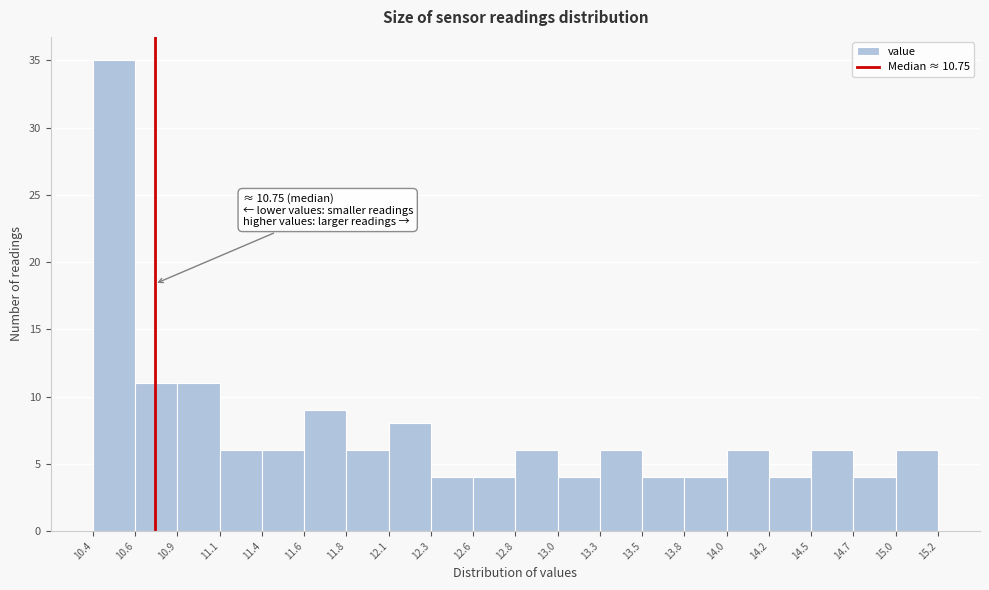

Which range on the x-axis has the tallest bar?

10.4 to 10.6